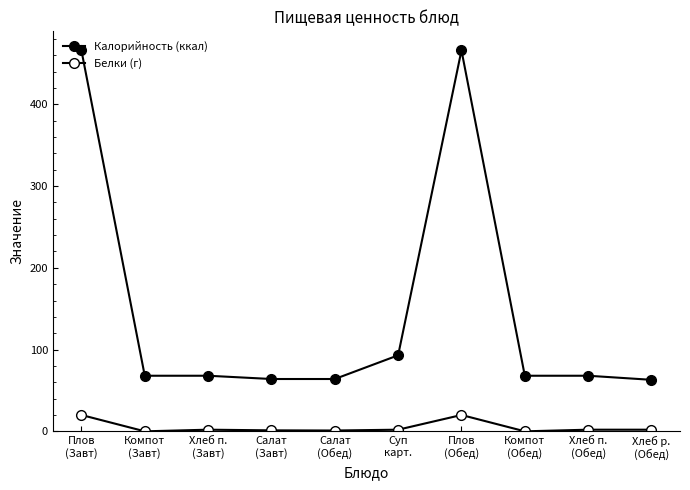

True or false: Белки (г) and Калорийность (ккал) intersect in this chart.

False